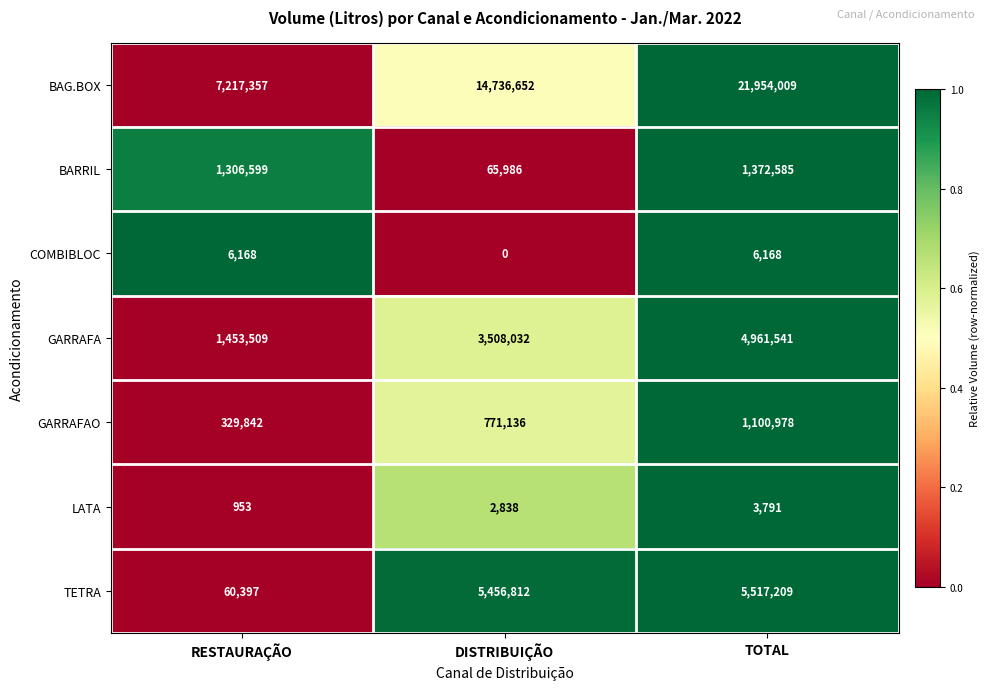

Which series changed the most between RESTAURAÇÃO and DISTRIBUIÇÃO?

BAG.BOX